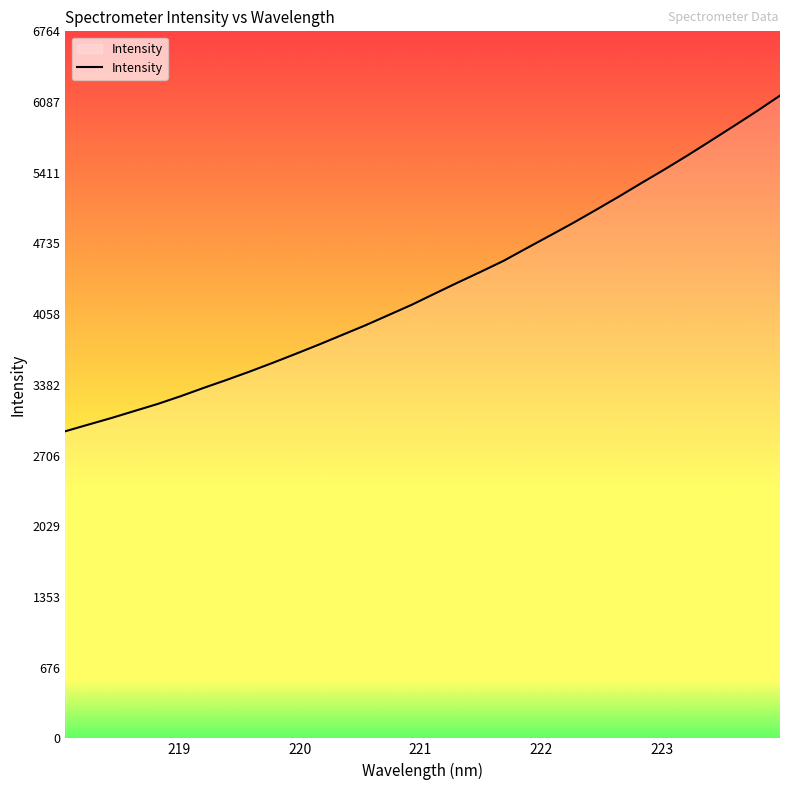

True or false: the data has more than 2 interior local peaks.

False